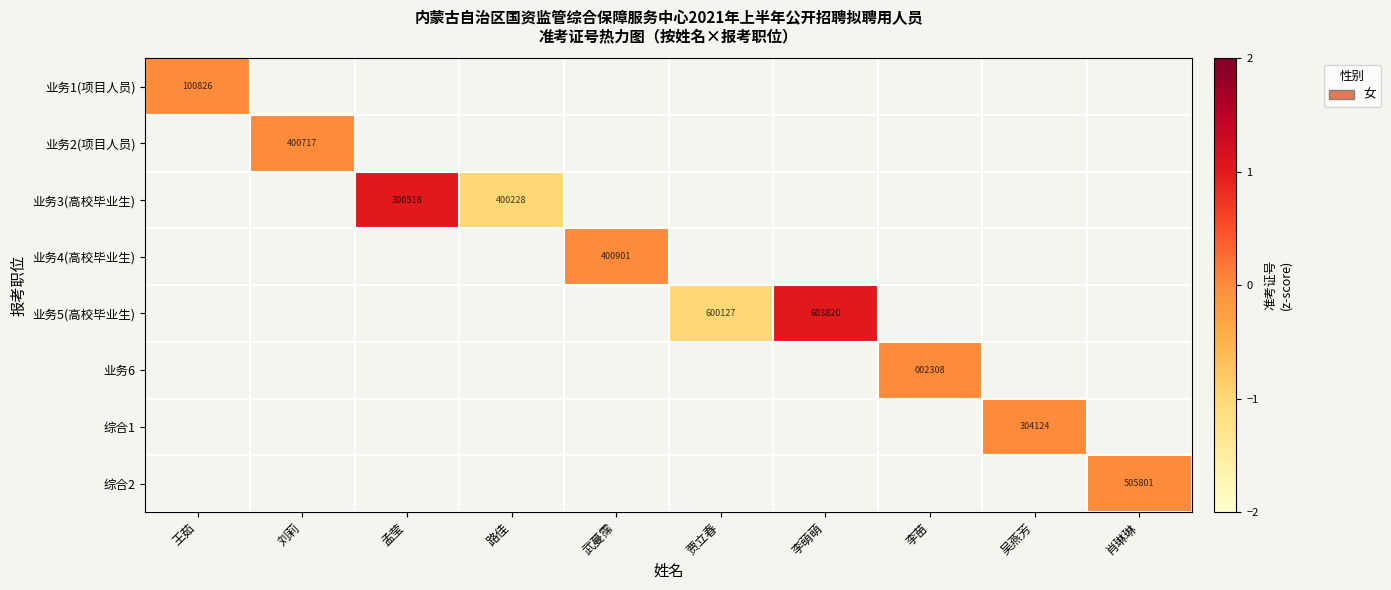

True or false: 综合1 has a value of 304124 at 吴燕芳.

True